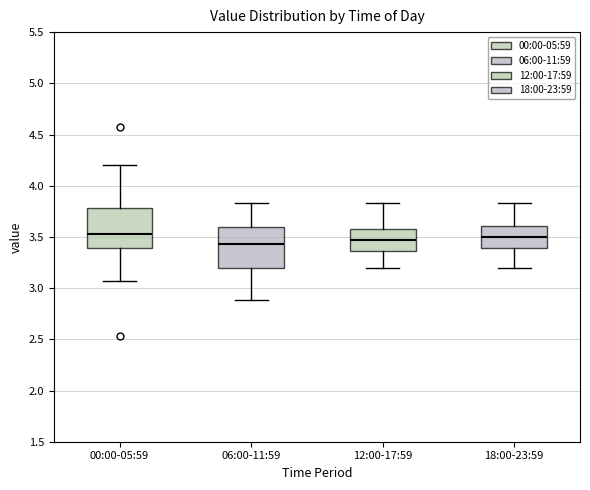

Reading left to right, transcribe this box plot: for each box, give where its median line is, the range the box spans, and where its two whiskers end, as read against the y-axis. The values are not printed on the chart, so give them approximately, as read against the axis.

00:00-05:59: median 3.55, box 3.40 to 3.80, whiskers 3.05 to 4.20
06:00-11:59: median 3.45, box 3.20 to 3.60, whiskers 2.90 to 3.85
12:00-17:59: median 3.45, box 3.35 to 3.60, whiskers 3.20 to 3.85
18:00-23:59: median 3.50, box 3.40 to 3.60, whiskers 3.20 to 3.85